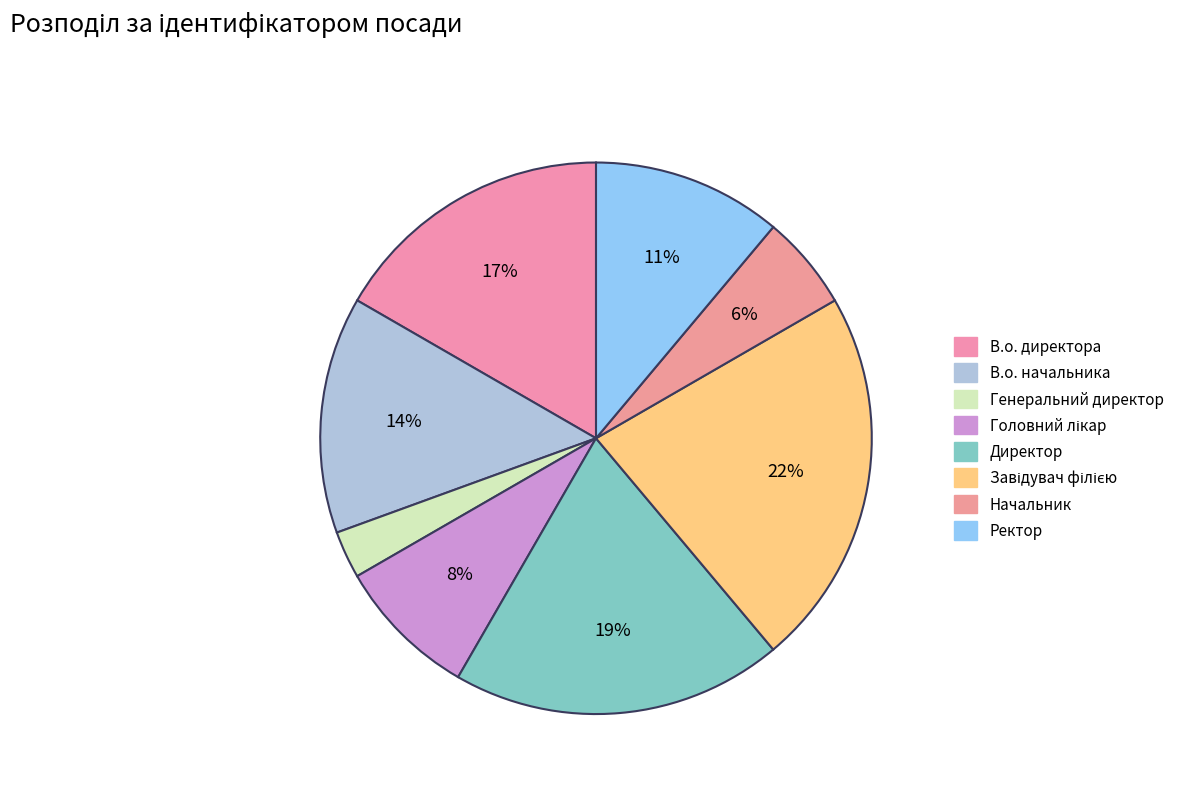

Rank the categories by value from highest to lowest.

Завідувач філією, Директор, В.о. директора, В.о. начальника, Ректор, Головний лікар, Начальник, Генеральний директор